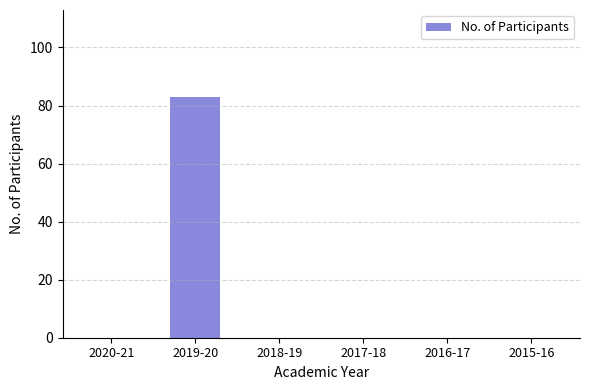

What is the maximum value shown in the chart?

83